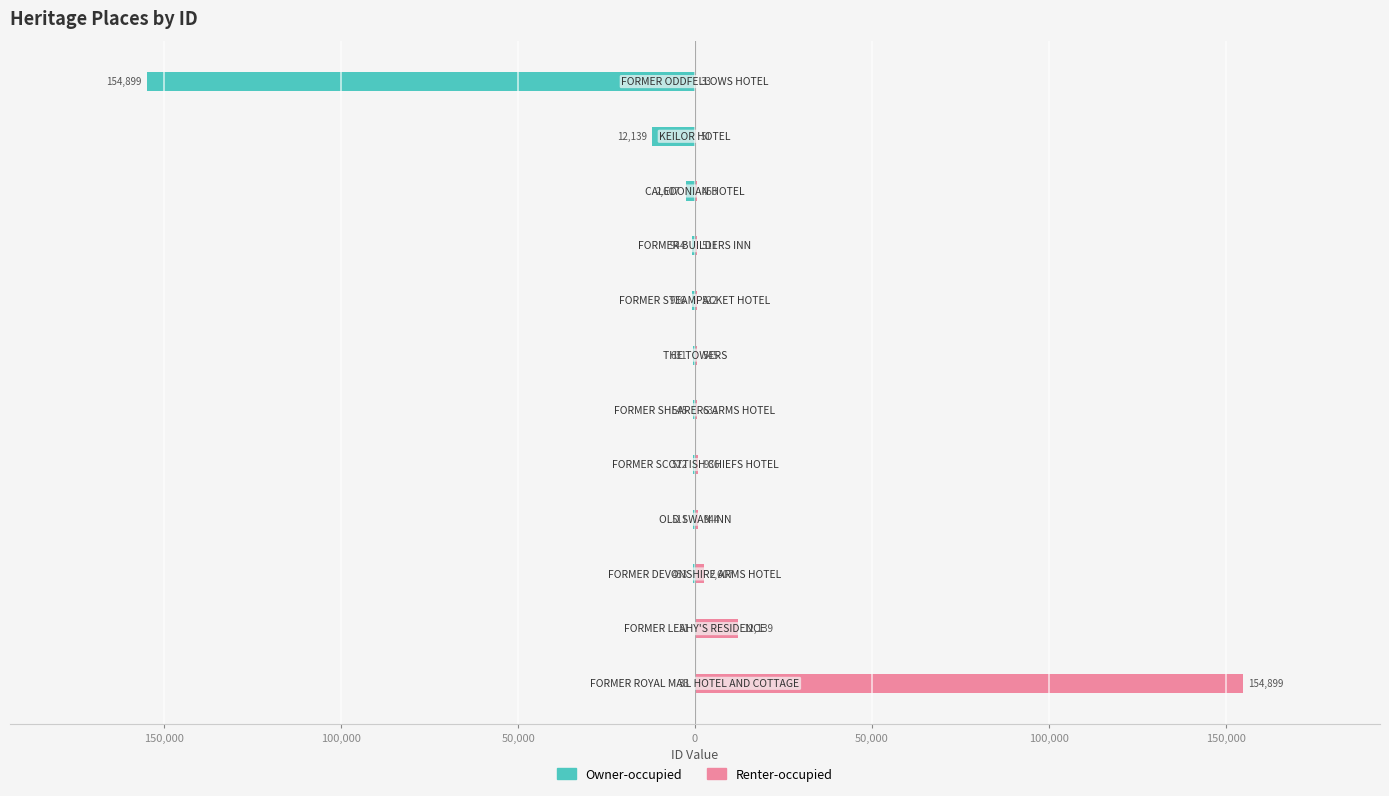

Are the bars grouped side by side (vs. stacked)?

Yes